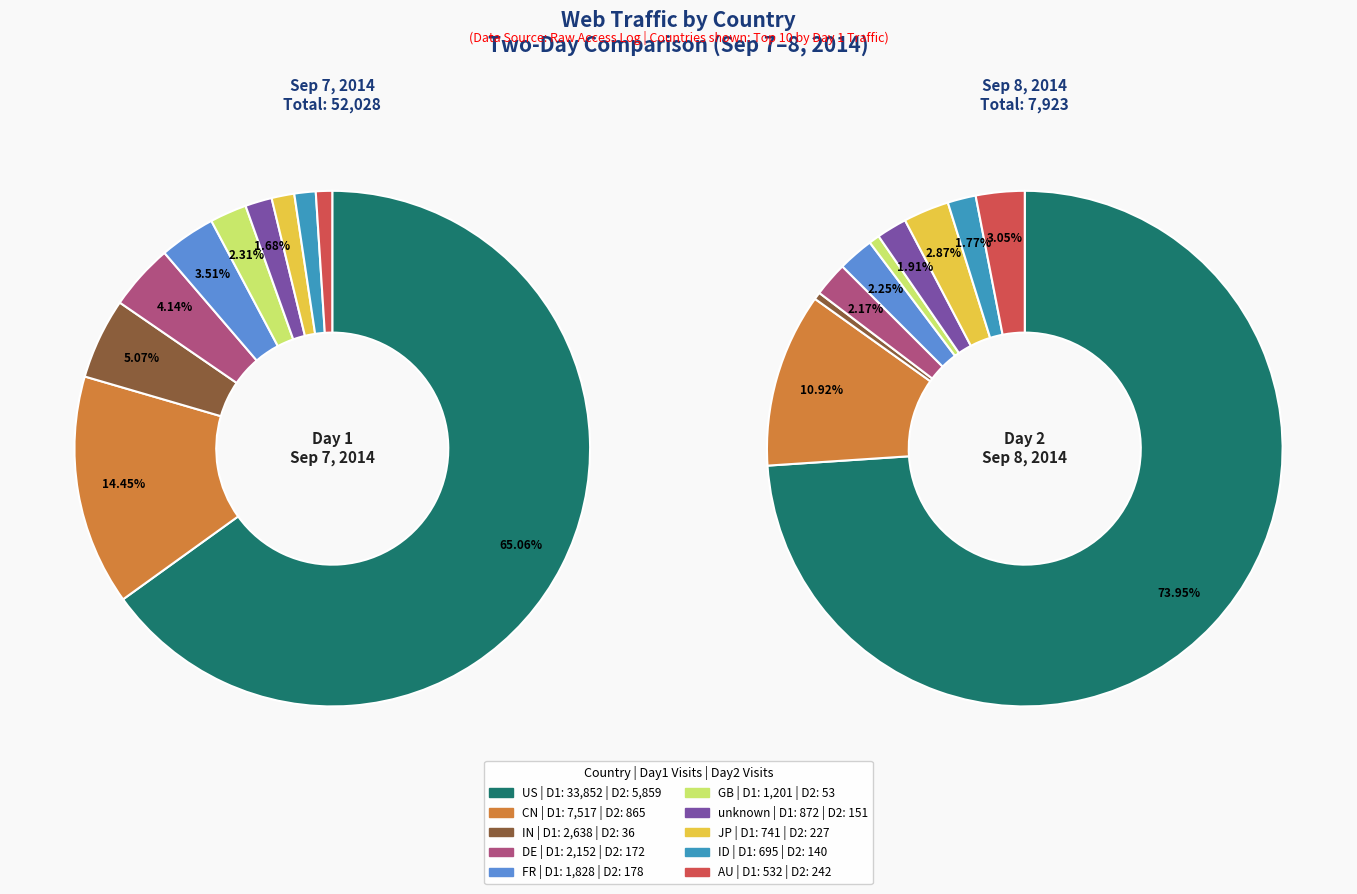

Count the number of slices in the pie.

10